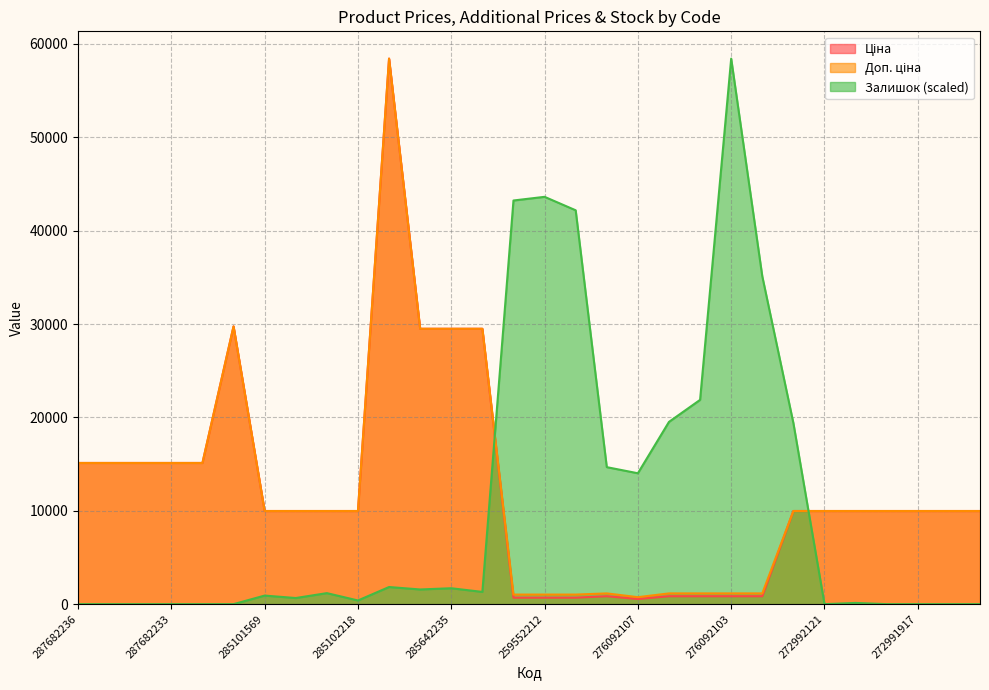

In Ціна, how many points are lower than both neighbors (excluding endpoints)?

1